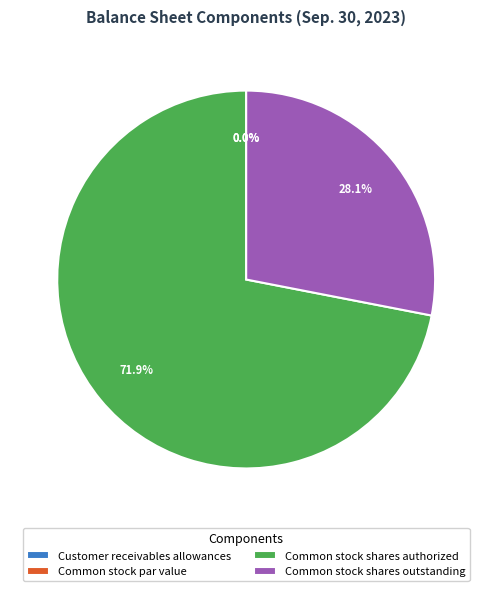

Rank the categories by value from lowest to highest.

Common stock par value, Customer receivables allowances, Common stock shares outstanding, Common stock shares authorized